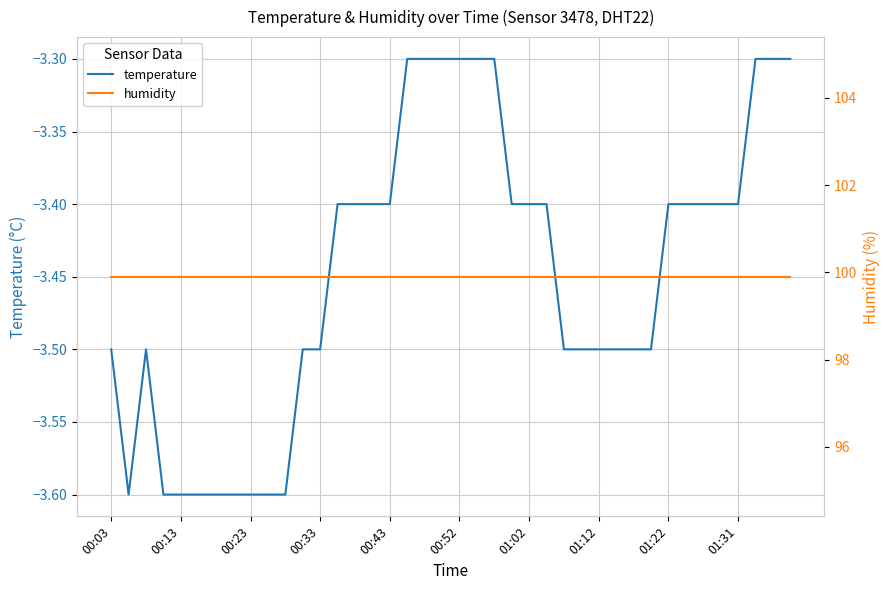

What is the minimum value for temperature?

-3.6